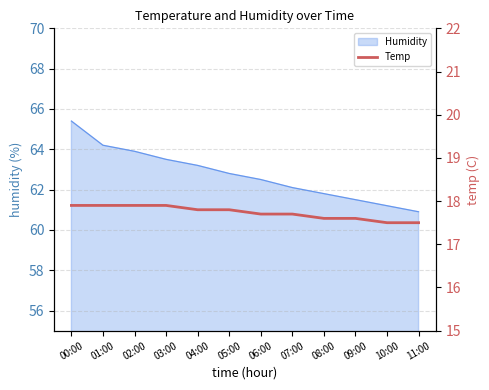

The value at 10:00 is 5.0. True or false?

False